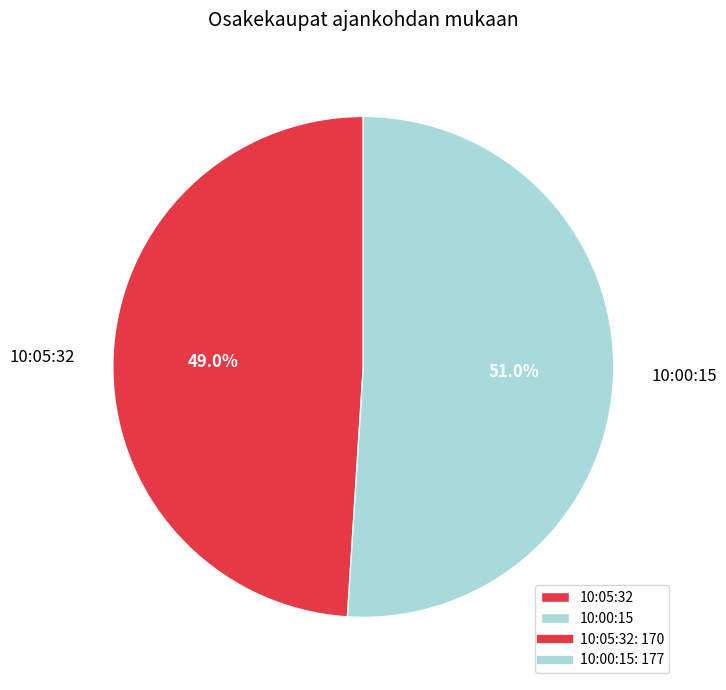

To the nearest percent, what percentage of the pie is 10:05:32?

49%